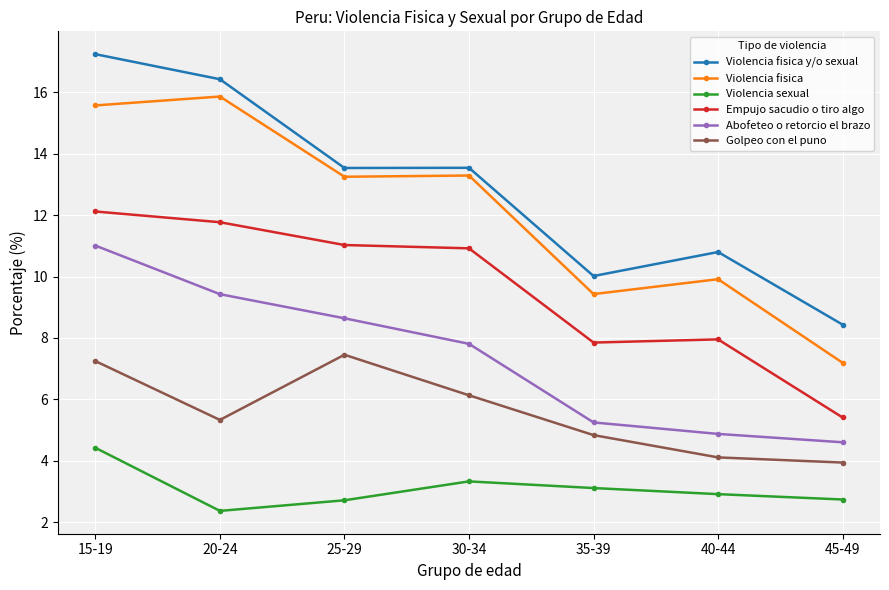

Reading right to left, what are all the values shown in this chart?

Violencia fisica y/o sexual: 45-49=8.4	40-44=10.8	35-39=10.0	30-34=13.5	25-29=13.5	20-24=16.4	15-19=17.2
Violencia fisica: 45-49=7.2	40-44=9.9	35-39=9.4	30-34=13.3	25-29=13.3	20-24=15.9	15-19=15.6
Violencia sexual: 45-49=2.7	40-44=2.9	35-39=3.1	30-34=3.3	25-29=2.7	20-24=2.4	15-19=4.4
Empujo sacudio o tiro algo: 45-49=5.4	40-44=8.0	35-39=7.8	30-34=10.9	25-29=11.0	20-24=11.8	15-19=12.1
Abofeteo o retorcio el brazo: 45-49=4.6	40-44=4.9	35-39=5.2	30-34=7.8	25-29=8.6	20-24=9.4	15-19=11.0
Golpeo con el puno: 45-49=3.9	40-44=4.1	35-39=4.8	30-34=6.1	25-29=7.5	20-24=5.3	15-19=7.2